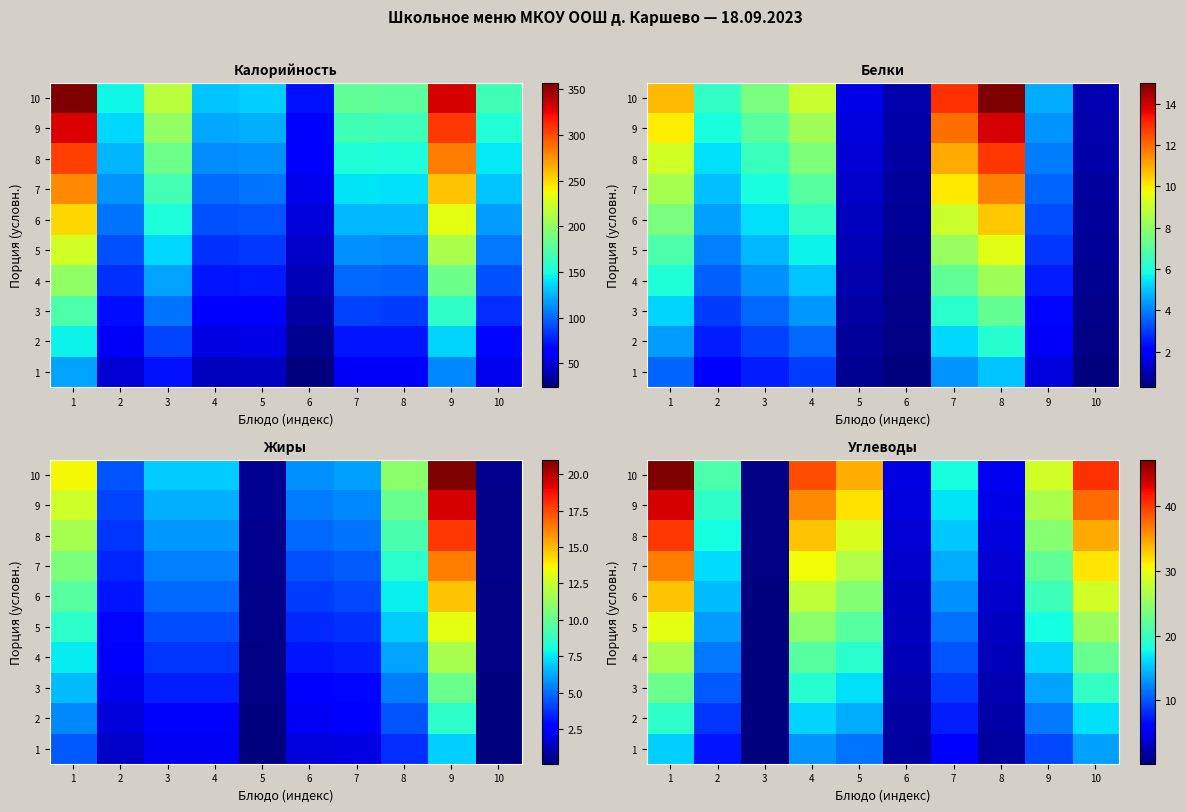

At which category is the sum across all series the highest?

1